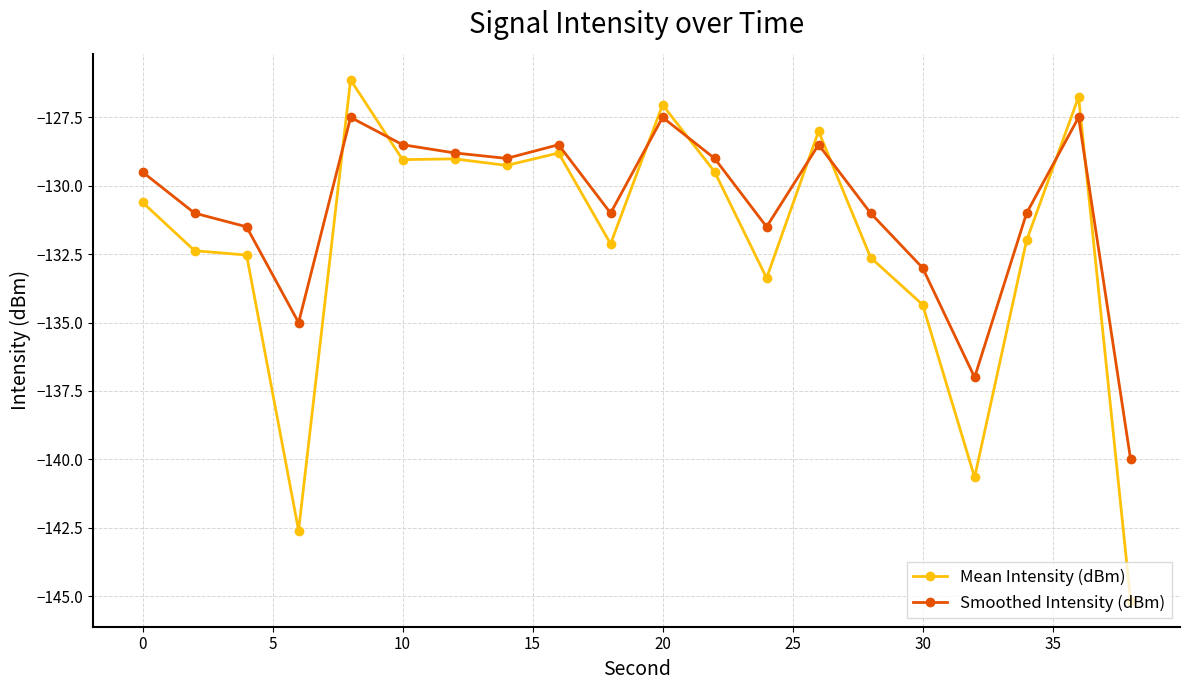

What is the difference between the maximum and minimum values in the Mean Intensity (dBm) series?

19.0